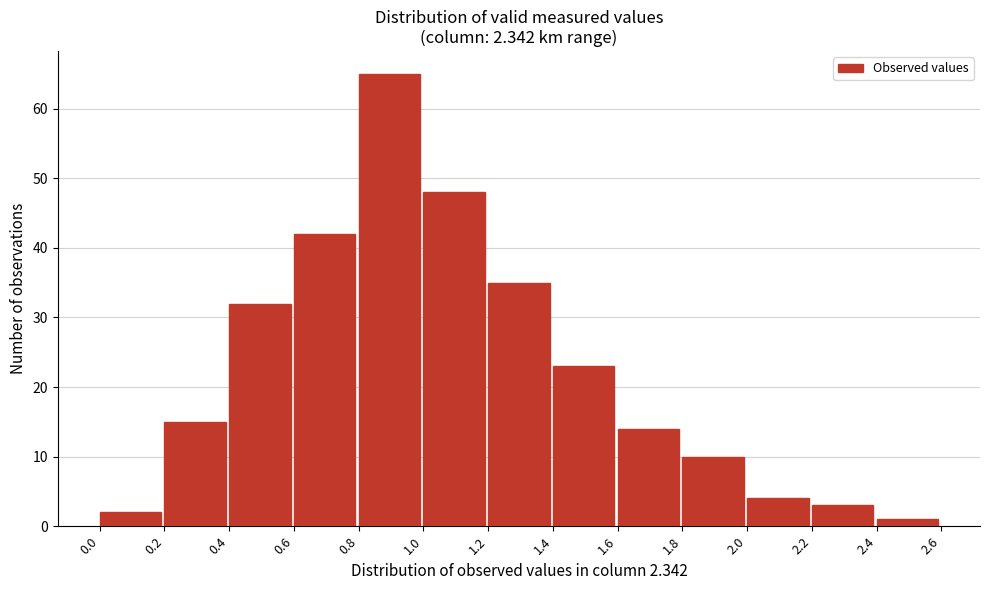

Reading left to right, transcribe this chart: for each bar, give the range it covers on the x-axis and its height. The values are not printed on the chart, so give them approximately, as read against the axis.

0.0 to 0.2: 2
0.2 to 0.4: 15
0.4 to 0.6: 32
0.6 to 0.8: 42
0.8 to 1.0: 65
1.0 to 1.2: 48
1.2 to 1.4: 35
1.4 to 1.6: 23
1.6 to 1.8: 14
1.8 to 2.0: 10
2.0 to 2.2: 4
2.2 to 2.4: 3
2.4 to 2.6: 1